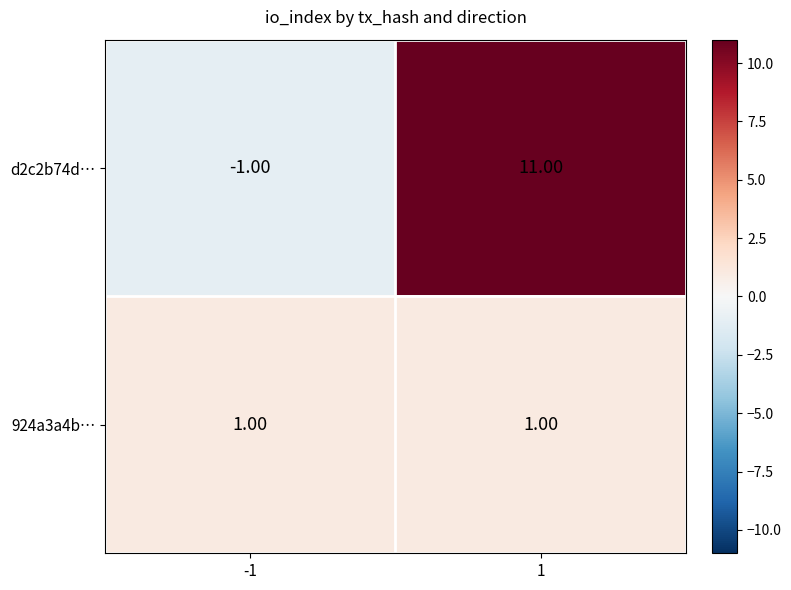

What is the total value across all series at 1?

12